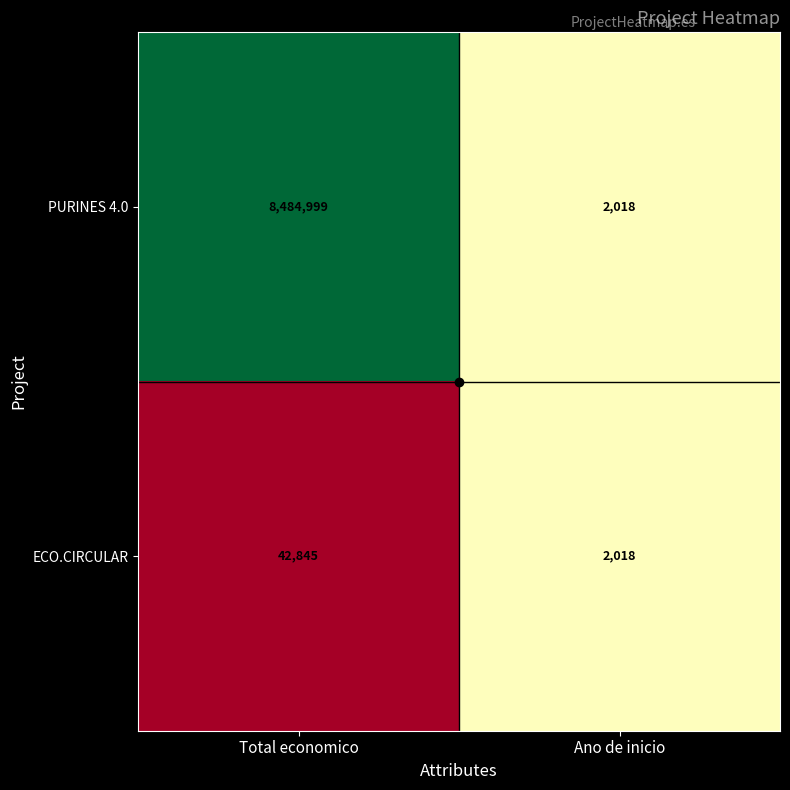

What is the difference between the ECO.CIRCULAR values at Ano de inicio and Total economico?

40827